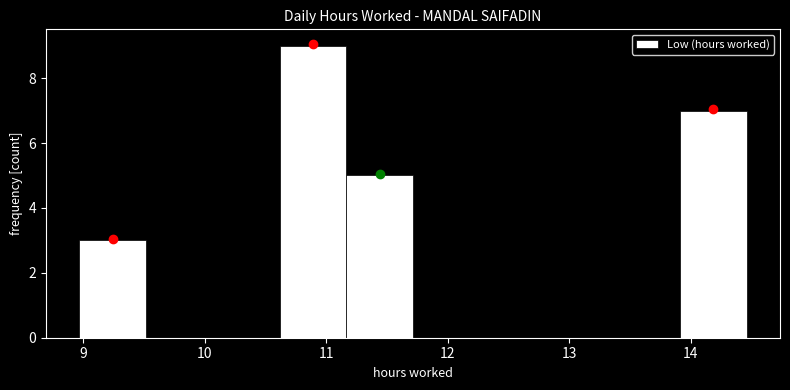

Reading left to right, list every bar in this chart as the range it spans on the x-axis followed by its height. Neither the bar edges nor the heights are printed on the chart, so give them approximately, as read against the axes.

9.0 to 9.5: 3
9.5 to 10.1: 0
10.1 to 10.6: 0
10.6 to 11.2: 9
11.2 to 11.7: 5
11.7 to 12.3: 0
12.3 to 12.8: 0
12.8 to 13.4: 0
13.4 to 13.9: 0
13.9 to 14.5: 7